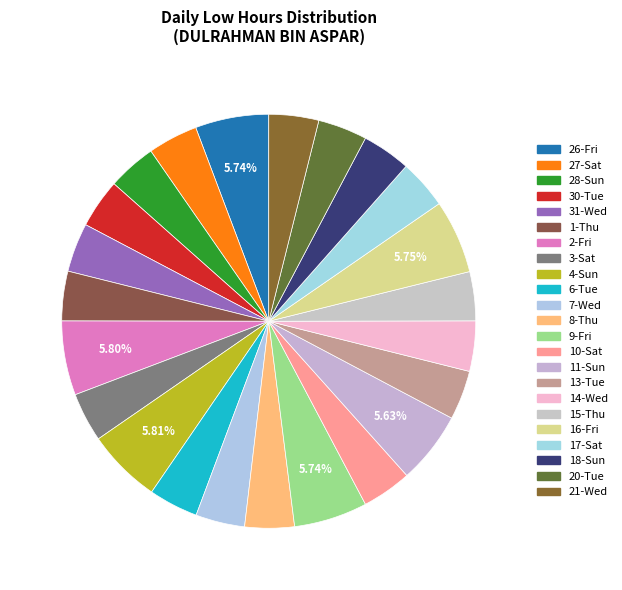

To the nearest percent, what is the difference between the largest and smallest slice percentages?

2%